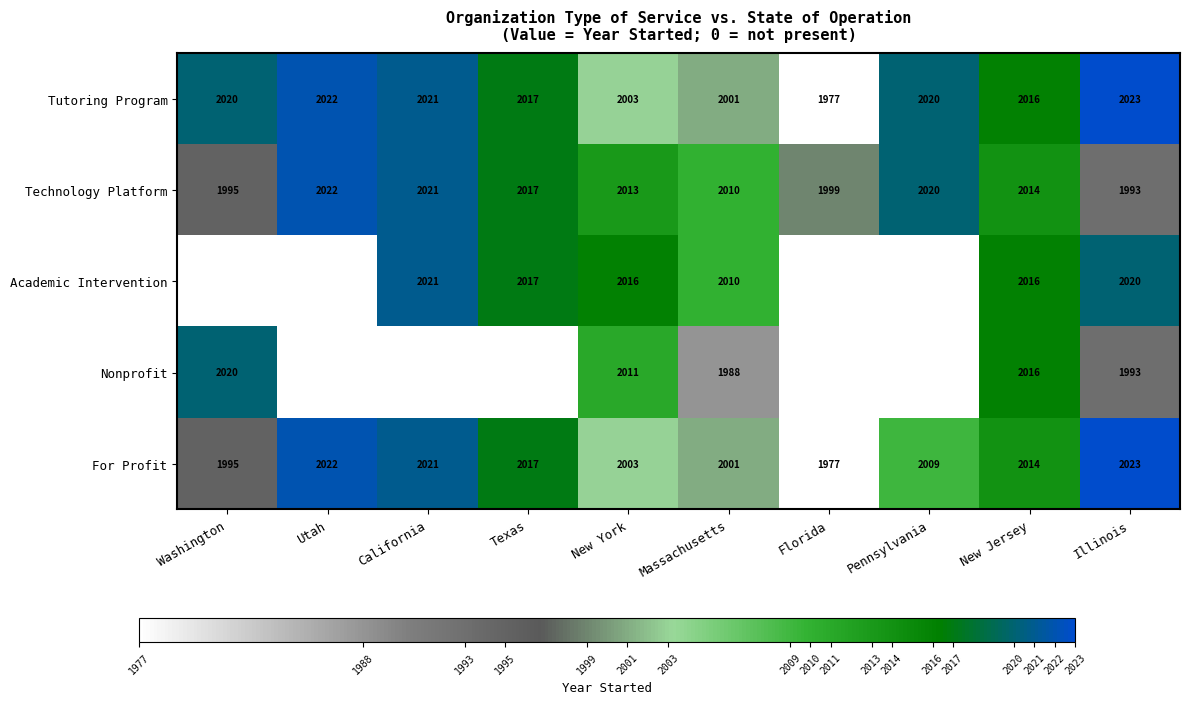

What is the maximum value shown in the chart?

2023.0